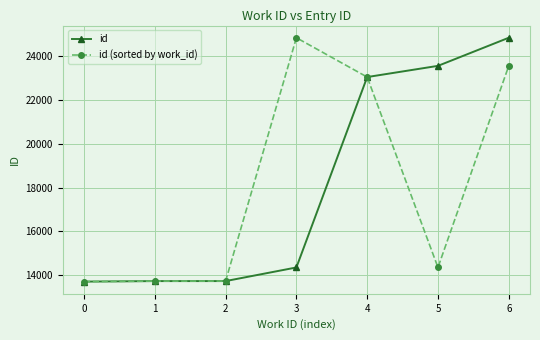

At which label does id (sorted by work_id) first exceed 14346?

3